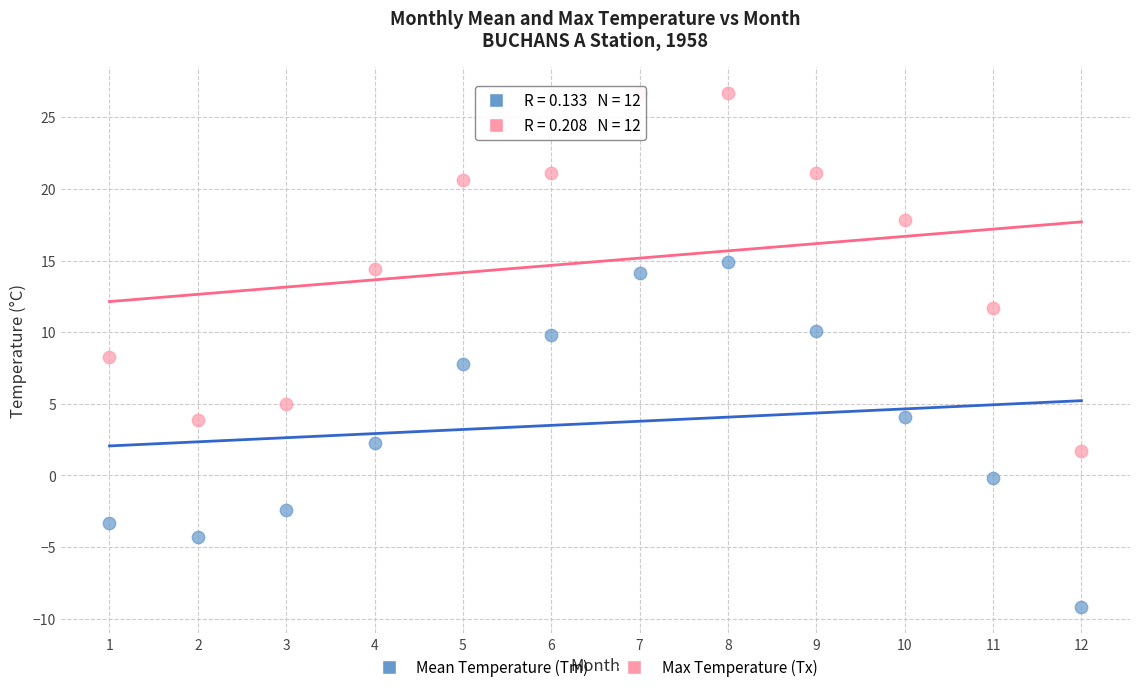

Across all data points, what is the range of X values (max minus min)?

11.0